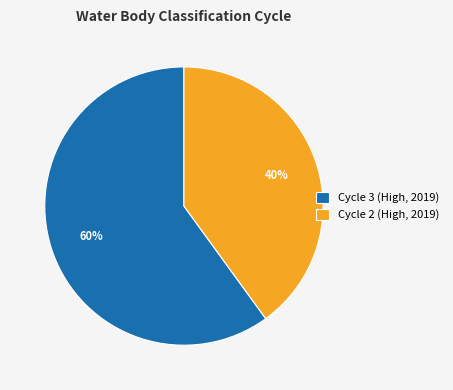

To the nearest percent, what percentage of the pie is Cycle 3 (High, 2019)?

60%